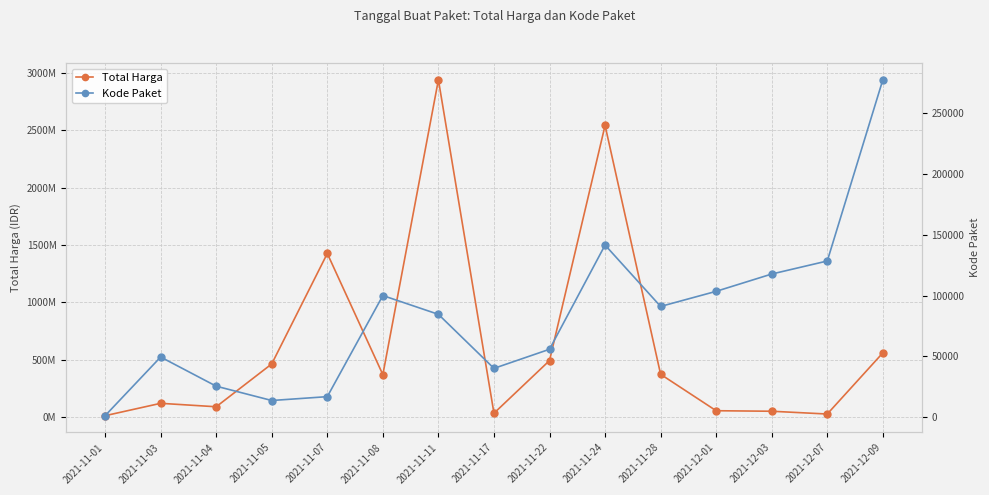

Is it true that Kode Paket equals 84587 at 2021-11-11?

True